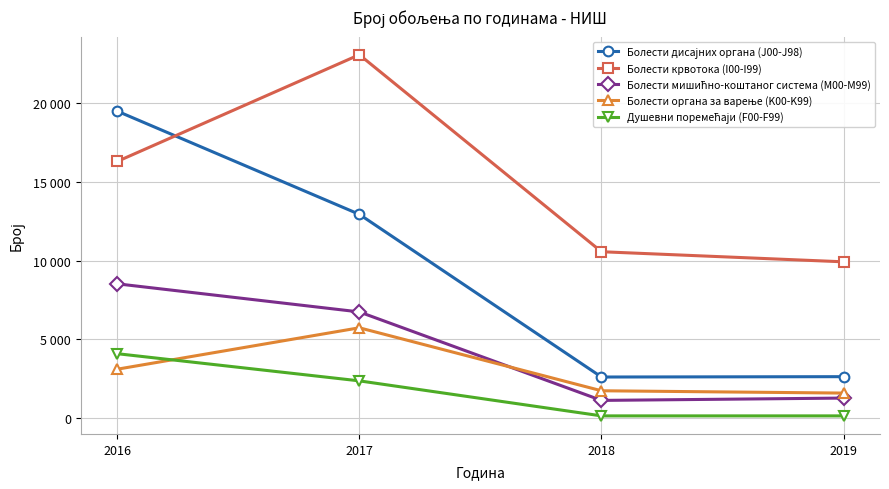

Rank the series by their maximum value, from highest to lowest.

Болести крвотока (I00-I99), Болести дисајних органа (J00-J98), Болести мишићно-коштаног система (M00-M99), Болести органа за варење (K00-K99), Душевни поремећаји (F00-F99)